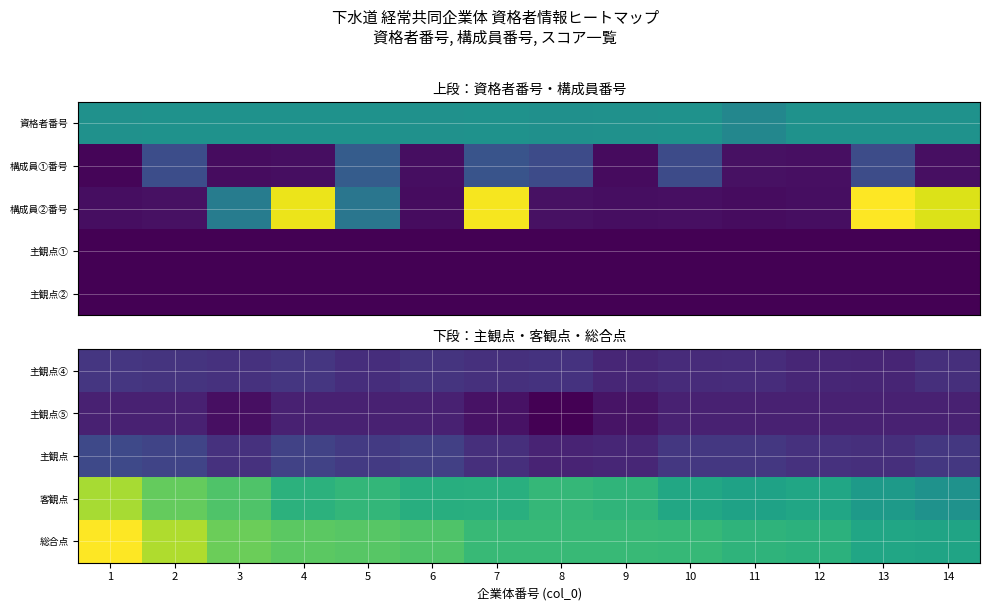

Which category has the lowest value in the 総合点 series?

14